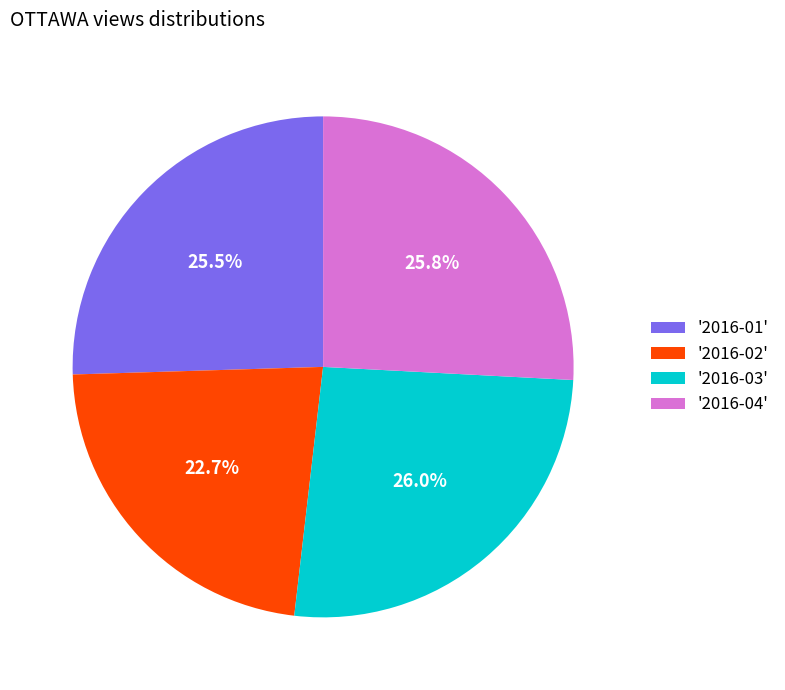

Is there any slice that represents more than half of the pie?

No